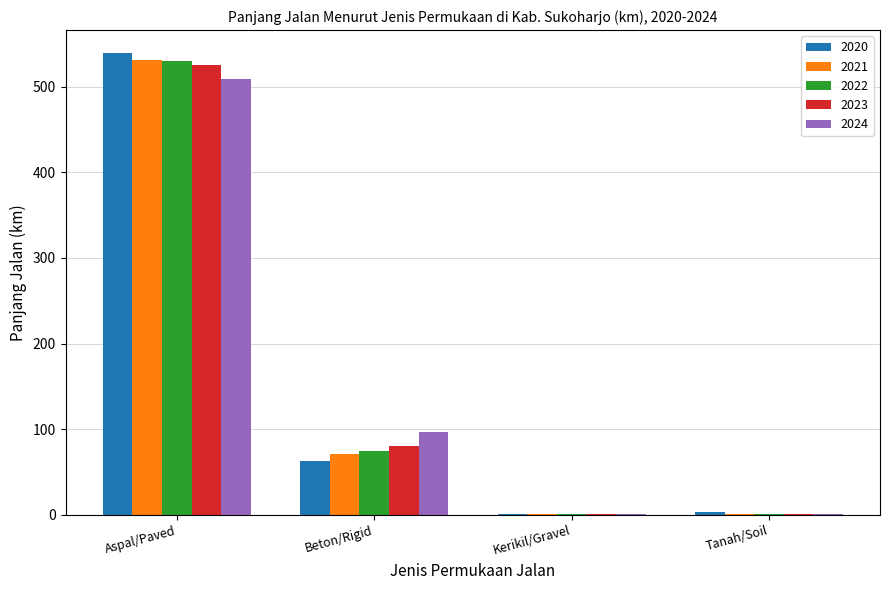

At which category is the sum across all series the highest?

Aspal/Paved